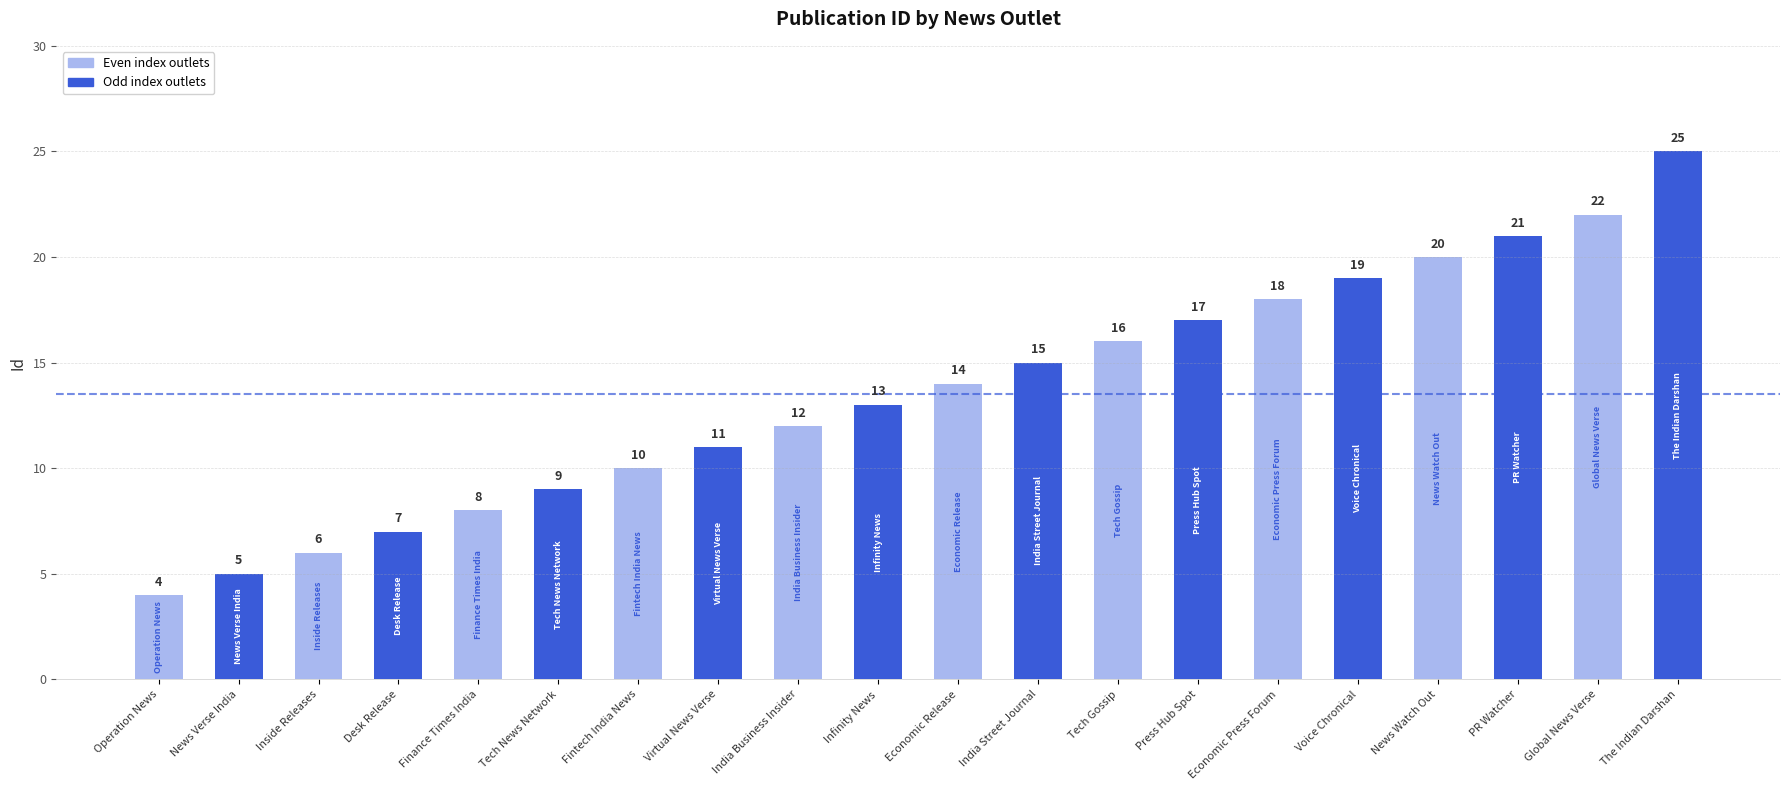

The value at Finance Times India is 6. True or false?

False